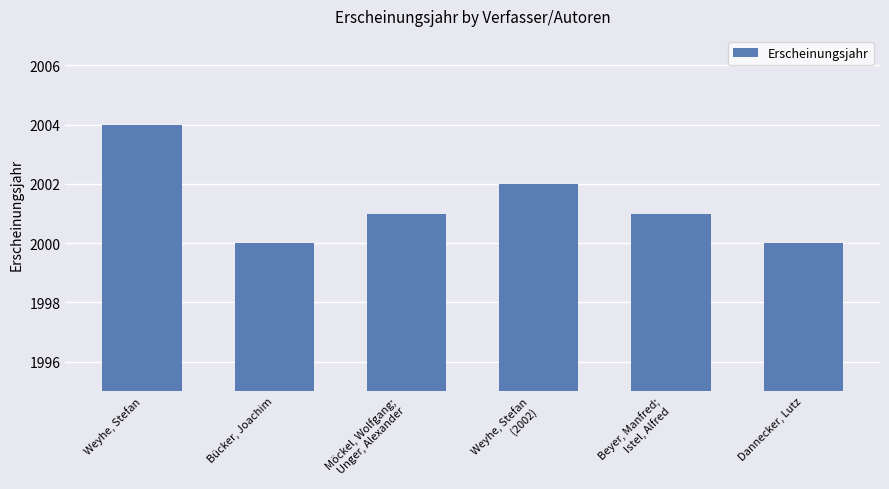

How many categories are shown in the chart?

6